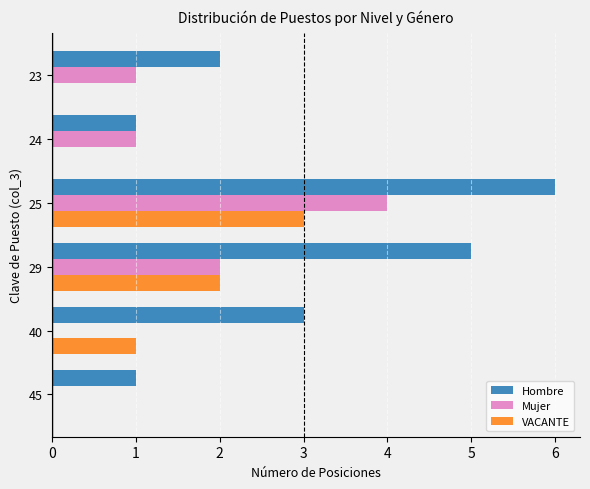

At which label does Mujer reach its peak?

25